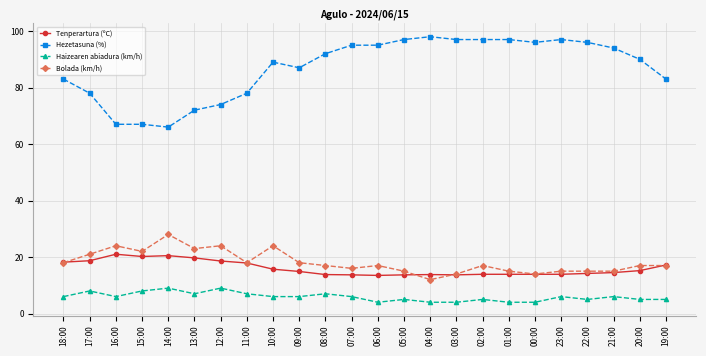

The value of Tenperartura (ºC) at 02:00 is 6.1. True or false?

False